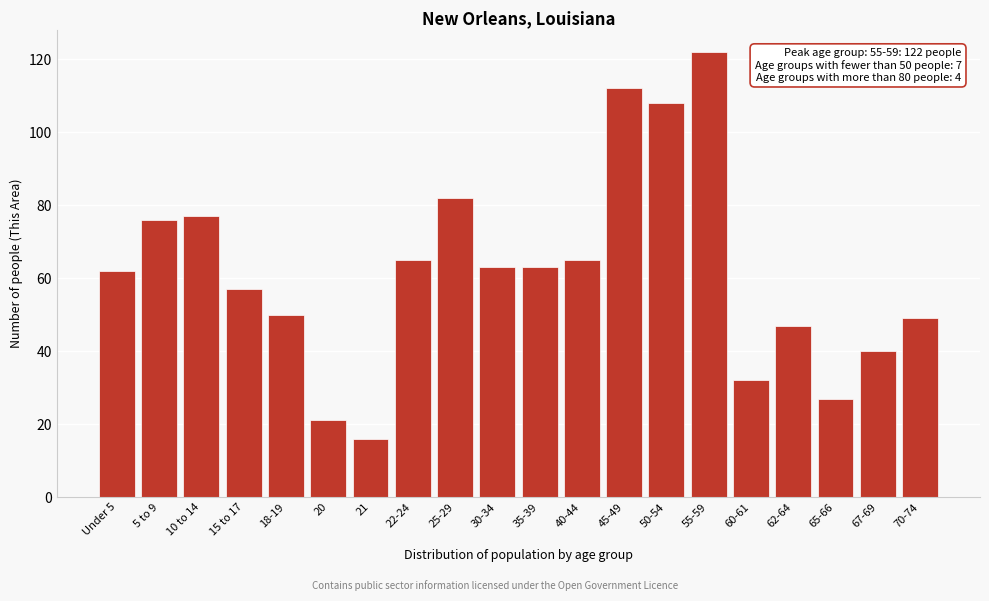

Reading left to right, list all the values displayed in this chart.

Under 5=62	5 to 9=76	10 to 14=77	15 to 17=57	18-19=50	20=21	21=16	22-24=65	25-29=82	30-34=63	35-39=63	40-44=65	45-49=112	50-54=108	55-59=122	60-61=32	62-64=47	65-66=27	67-69=40	70-74=49